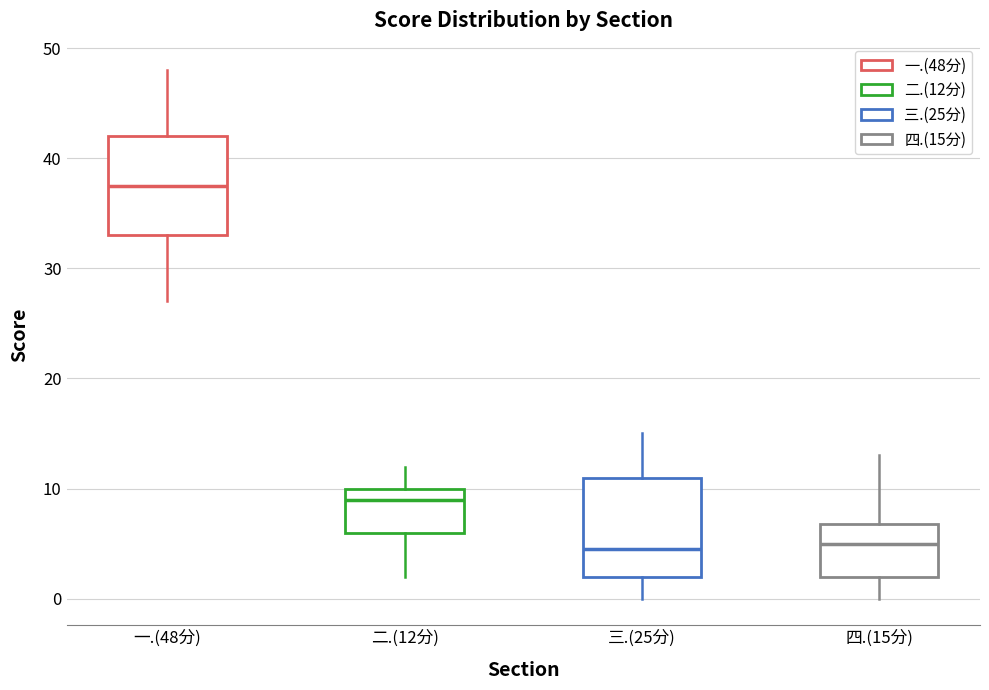

Reading left to right, read every box against the y-axis: the position of its median line, the range the box covers, and the ends of its whiskers. The values are not printed on the chart, so give them approximately, as read against the axis.

一.(48分): median 38, box 33 to 42, whiskers 27 to 48
二.(12分): median 9, box 6 to 10, whiskers 2 to 12
三.(25分): median 5, box 2 to 11, whiskers 0 to 15
四.(15分): median 5, box 2 to 7, whiskers 0 to 13